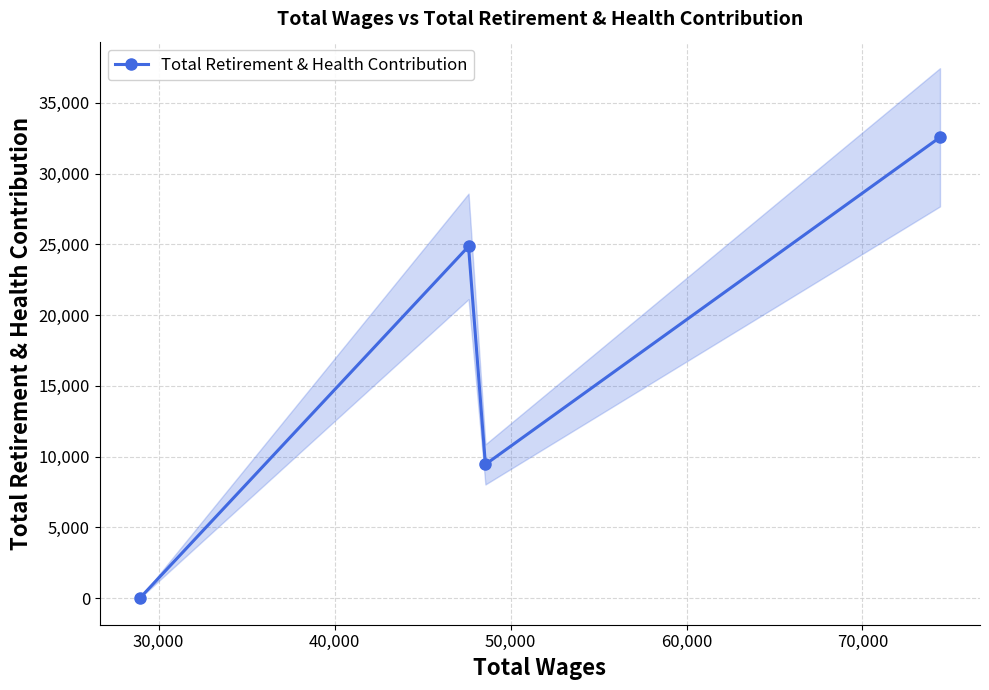

What is the value of the 4th point from the left?

32565